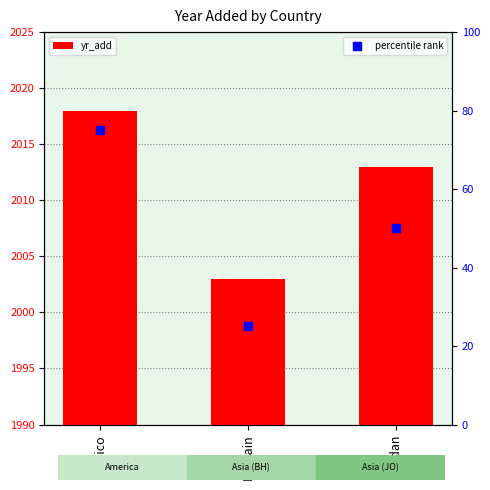

Which series reaches the minimum Y coordinate?

percentile rank